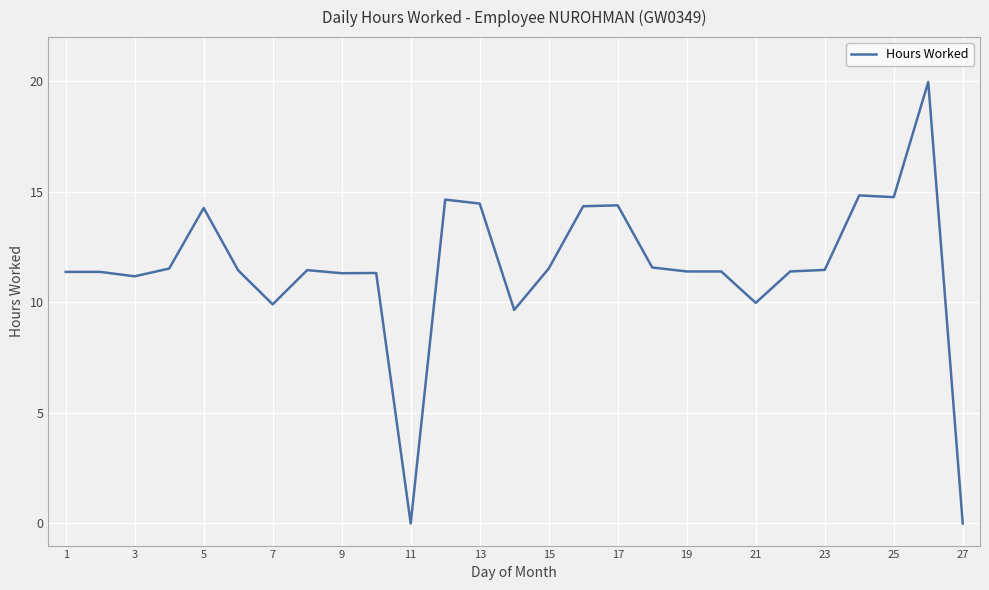

How many series are shown in this chart?

1